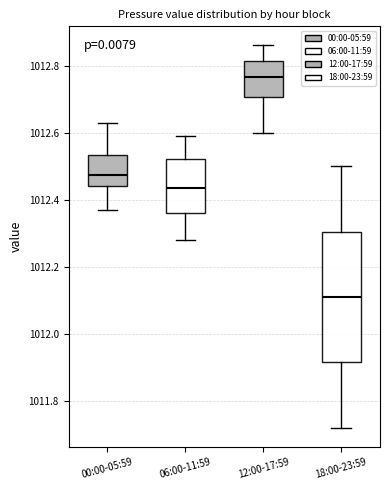

Which box has the lowest median line?

18:00-23:59